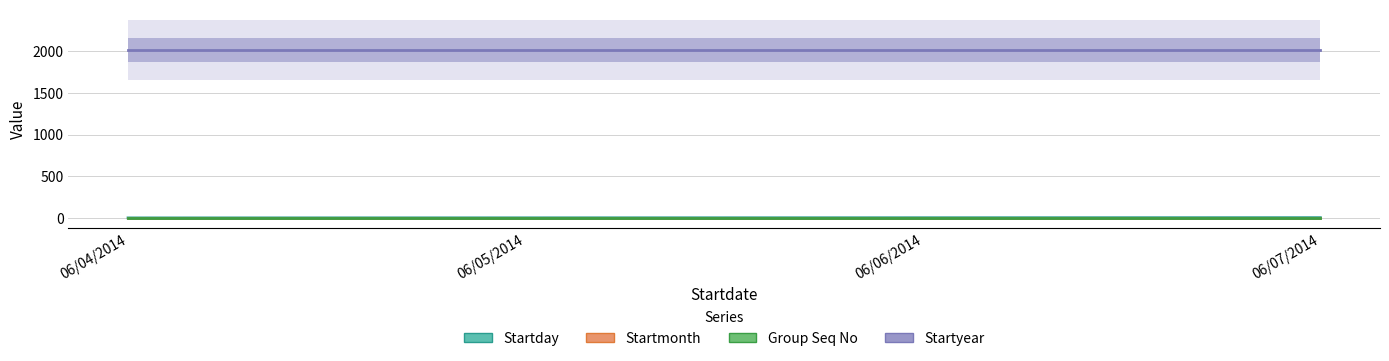

Which series has the largest total across all categories?

Startyear